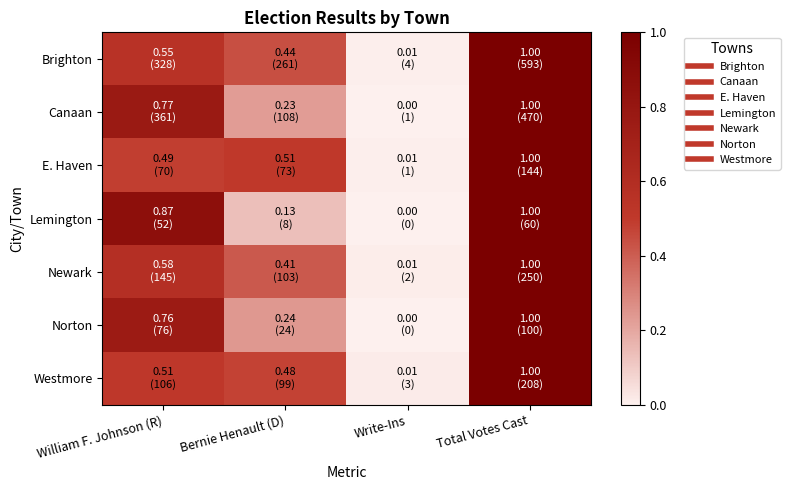

Which category has the lowest value across all series?

Write-Ins